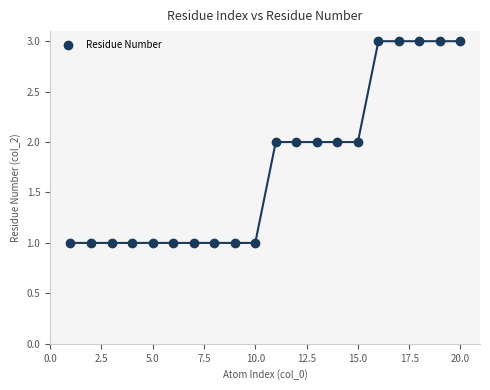

Count the number of points in this scatter plot.

20